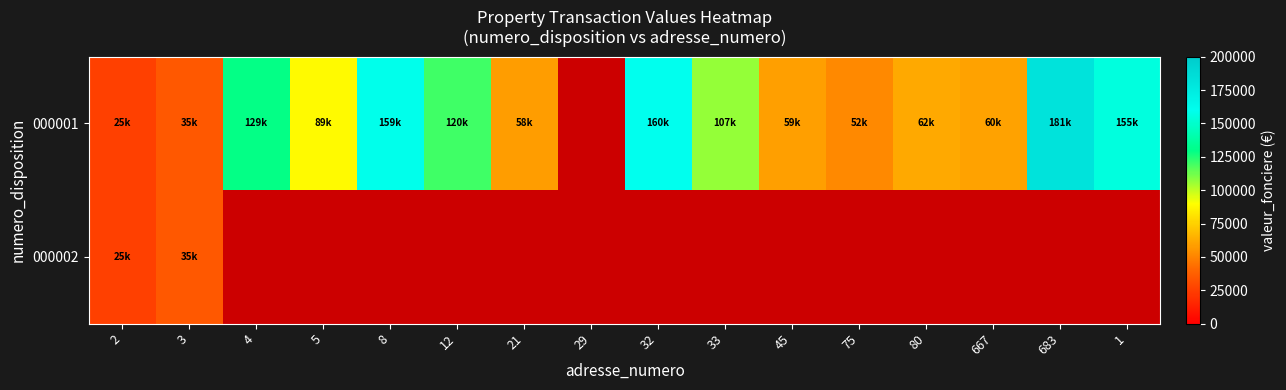

Rank the series by their maximum value, from highest to lowest.

000001, 000002